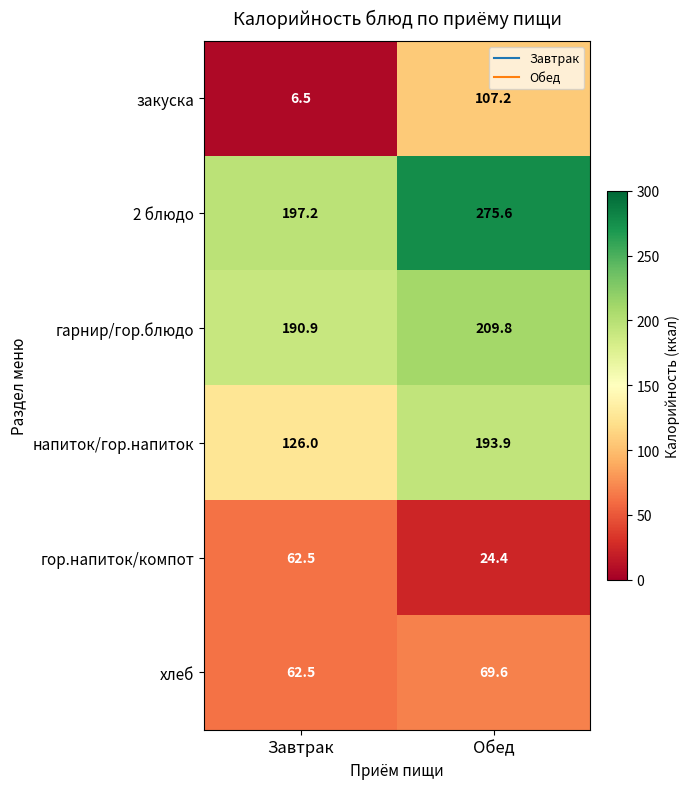

List the series in order of their peak value, highest first.

2 блюдо, гарнир/гор.блюдо, напиток/гор.напиток, закуска, хлеб, гор.напиток/компот